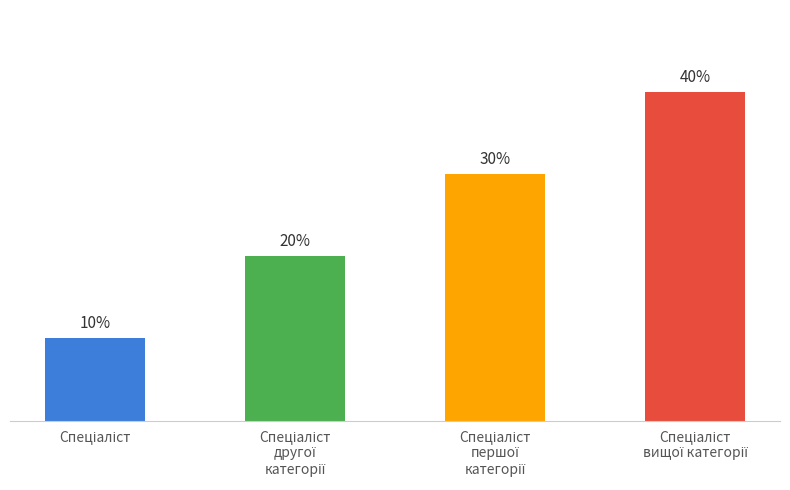

What is the label of the 1st bar from the left?

Спеціаліст